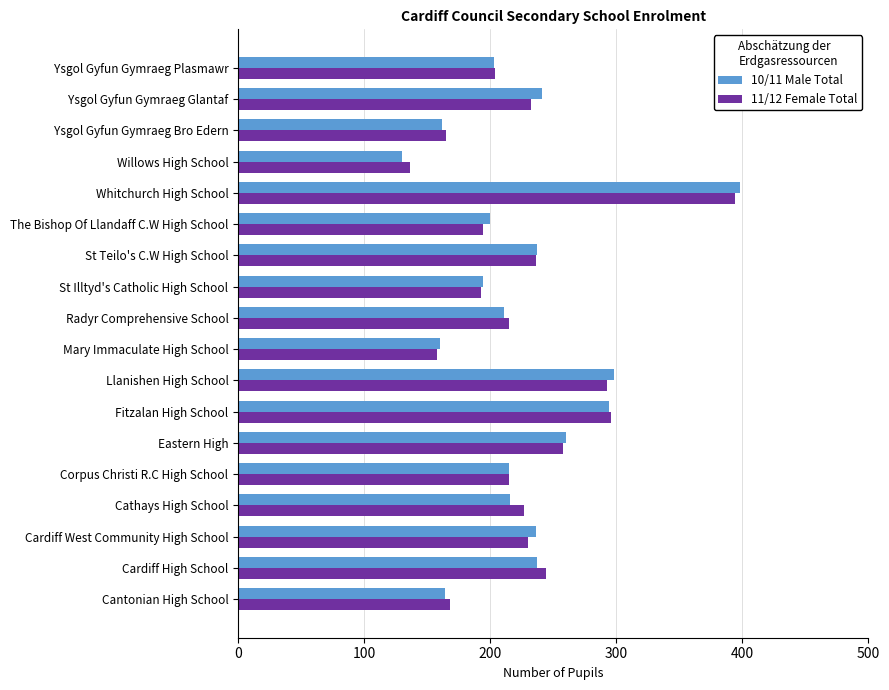

What is the approximate value of 10/11 Male Total at Cantonian High School, to the nearest 50?

150